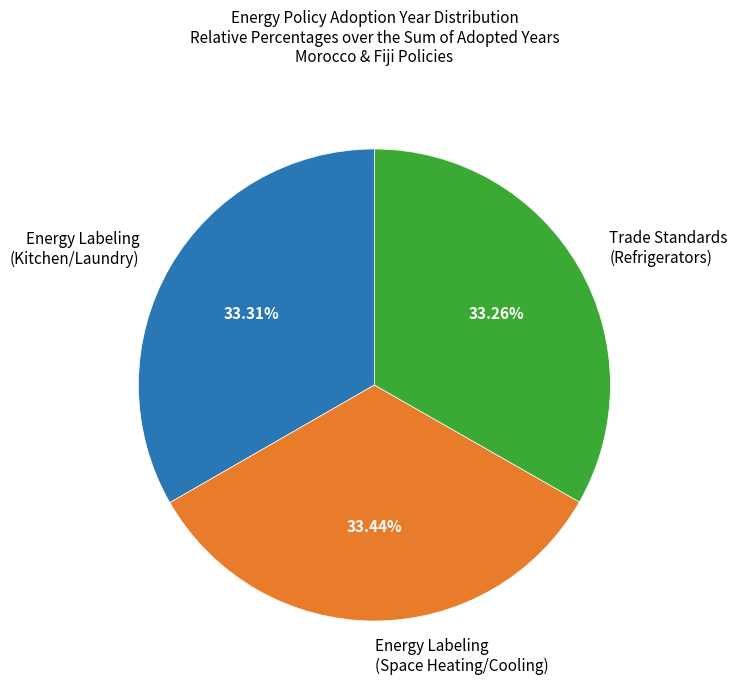

Is Energy Labeling (Space Heating/Cooling) the majority of the pie?

No